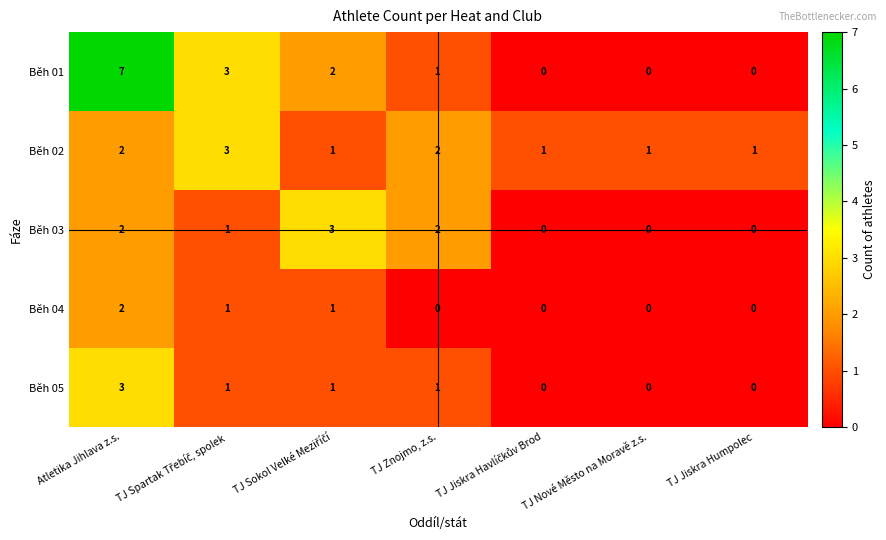

Count the Běh 05 values in the range 0 to 1.

6